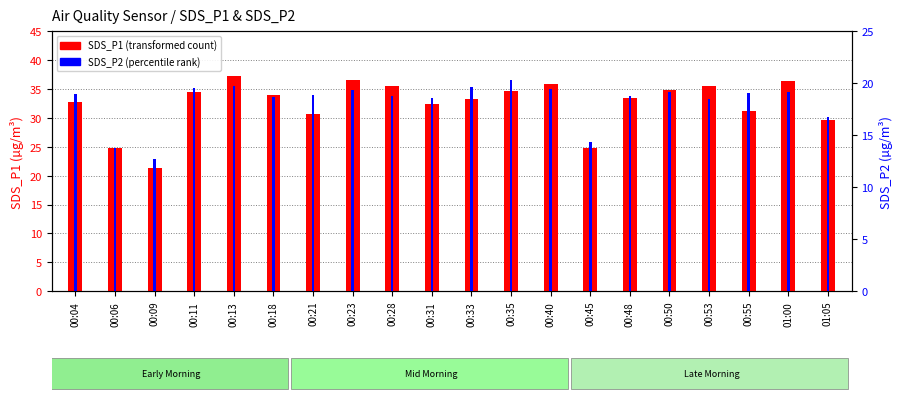

What is the difference between the maximum and minimum values in the SDS_P1 series?

16.0